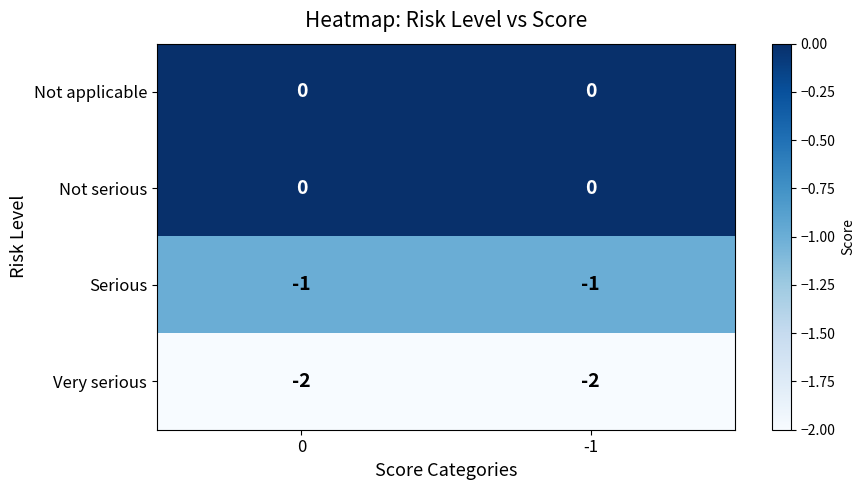

The value of Serious at 0 is 0. True or false?

False